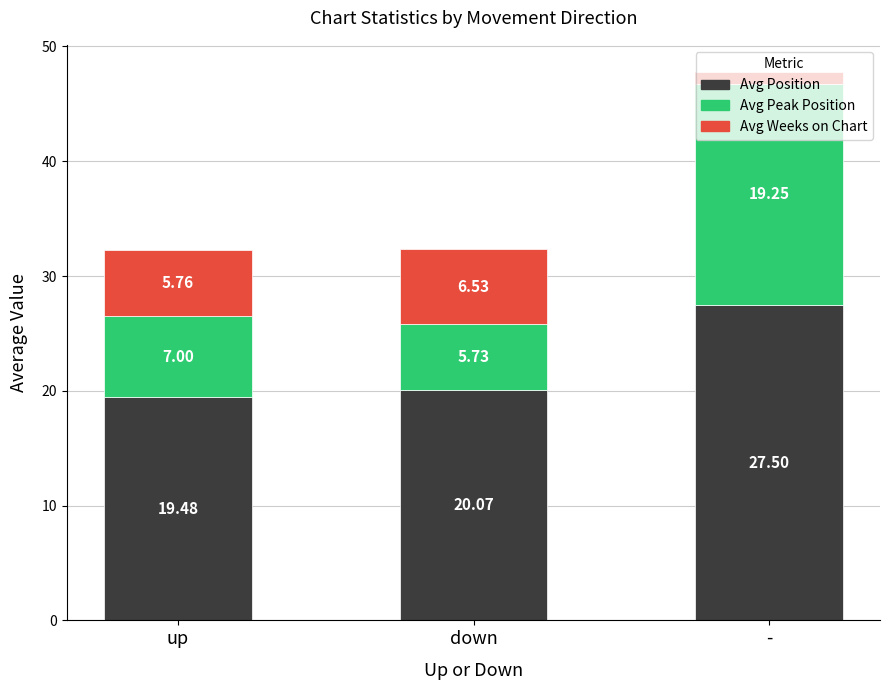

At which label does Avg Position reach its peak?

-